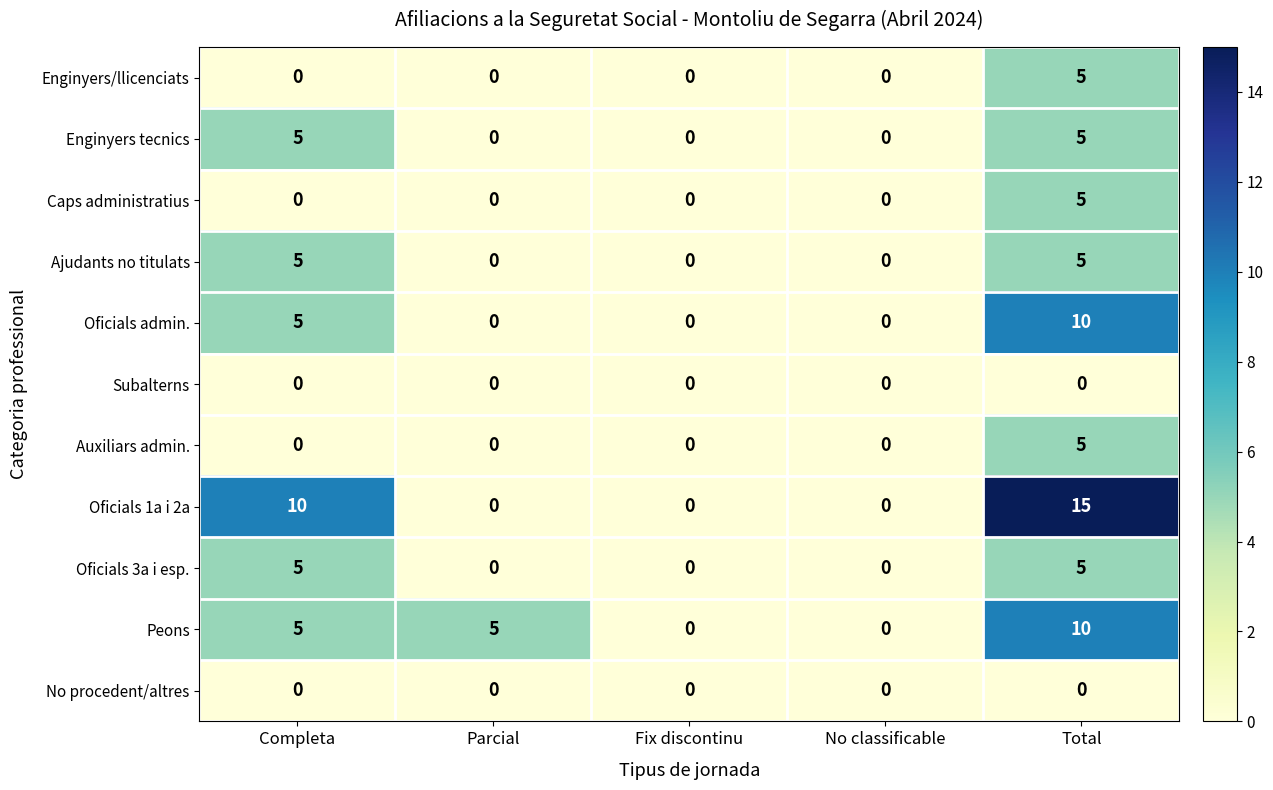

What is the difference between the Ajudants no titulats values at Parcial and Completa?

5